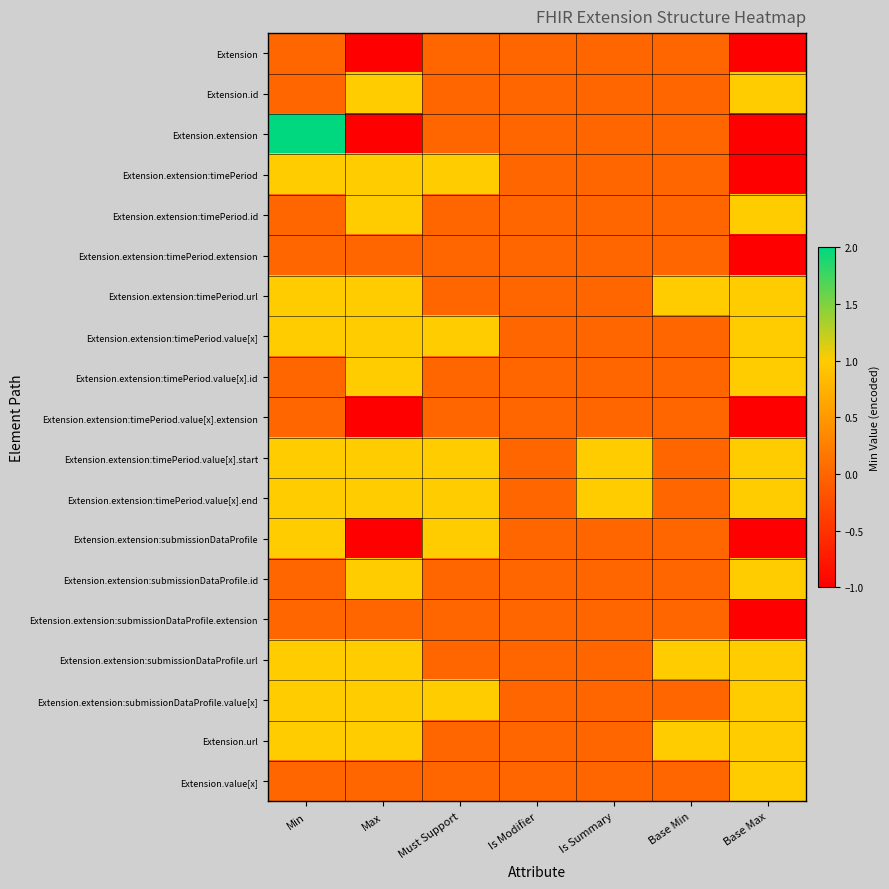

Reading left to right, extract all data points from this chart.

Extension: Min=0	Max=-1	Must Support=0	Is Modifier=0	Is Summary=0	Base Min=0	Base Max=-1
Extension.id: Min=0	Max=1	Must Support=0	Is Modifier=0	Is Summary=0	Base Min=0	Base Max=1
Extension.extension: Min=2	Max=-1	Must Support=0	Is Modifier=0	Is Summary=0	Base Min=0	Base Max=-1
Extension.extension:timePeriod: Min=1	Max=1	Must Support=1	Is Modifier=0	Is Summary=0	Base Min=0	Base Max=-1
Extension.extension:timePeriod.id: Min=0	Max=1	Must Support=0	Is Modifier=0	Is Summary=0	Base Min=0	Base Max=1
Extension.extension:timePeriod.extension: Min=0	Max=0	Must Support=0	Is Modifier=0	Is Summary=0	Base Min=0	Base Max=-1
Extension.extension:timePeriod.url: Min=1	Max=1	Must Support=0	Is Modifier=0	Is Summary=0	Base Min=1	Base Max=1
Extension.extension:timePeriod.value[x]: Min=1	Max=1	Must Support=1	Is Modifier=0	Is Summary=0	Base Min=0	Base Max=1
Extension.extension:timePeriod.value[x].id: Min=0	Max=1	Must Support=0	Is Modifier=0	Is Summary=0	Base Min=0	Base Max=1
Extension.extension:timePeriod.value[x].extension: Min=0	Max=-1	Must Support=0	Is Modifier=0	Is Summary=0	Base Min=0	Base Max=-1
Extension.extension:timePeriod.value[x].start: Min=1	Max=1	Must Support=1	Is Modifier=0	Is Summary=1	Base Min=0	Base Max=1
Extension.extension:timePeriod.value[x].end: Min=1	Max=1	Must Support=1	Is Modifier=0	Is Summary=1	Base Min=0	Base Max=1
Extension.extension:submissionDataProfile: Min=1	Max=-1	Must Support=1	Is Modifier=0	Is Summary=0	Base Min=0	Base Max=-1
Extension.extension:submissionDataProfile.id: Min=0	Max=1	Must Support=0	Is Modifier=0	Is Summary=0	Base Min=0	Base Max=1
Extension.extension:submissionDataProfile.extension: Min=0	Max=0	Must Support=0	Is Modifier=0	Is Summary=0	Base Min=0	Base Max=-1
Extension.extension:submissionDataProfile.url: Min=1	Max=1	Must Support=0	Is Modifier=0	Is Summary=0	Base Min=1	Base Max=1
Extension.extension:submissionDataProfile.value[x]: Min=1	Max=1	Must Support=1	Is Modifier=0	Is Summary=0	Base Min=0	Base Max=1
Extension.url: Min=1	Max=1	Must Support=0	Is Modifier=0	Is Summary=0	Base Min=1	Base Max=1
Extension.value[x]: Min=0	Max=0	Must Support=0	Is Modifier=0	Is Summary=0	Base Min=0	Base Max=1